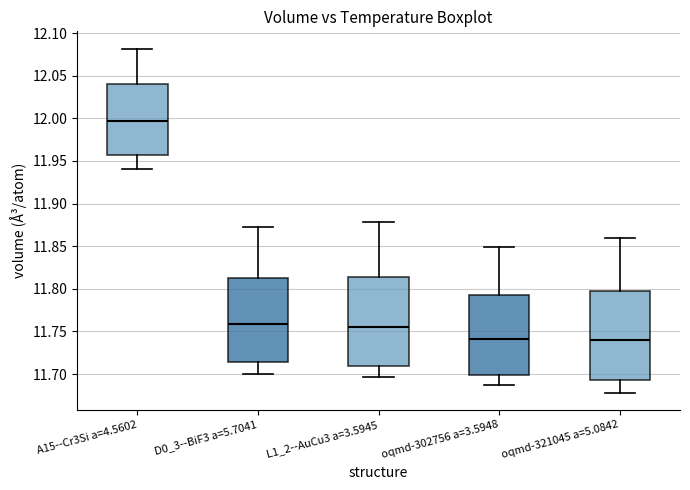

Reading left to right, read every box against the y-axis: the position of its median line, the range the box covers, and the ends of its whiskers. The values are not printed on the chart, so give them approximately, as read against the axis.

A15--Cr3Si a=4.5602: median 11.995, box 11.955 to 12.040, whiskers 11.940 to 12.080
D0_3--BiF3 a=5.7041: median 11.760, box 11.715 to 11.815, whiskers 11.700 to 11.870
L1_2--AuCu3 a=3.5945: median 11.755, box 11.710 to 11.815, whiskers 11.695 to 11.880
oqmd-302756 a=3.5948: median 11.740, box 11.700 to 11.795, whiskers 11.685 to 11.850
oqmd-321045 a=5.0842: median 11.740, box 11.695 to 11.800, whiskers 11.680 to 11.860